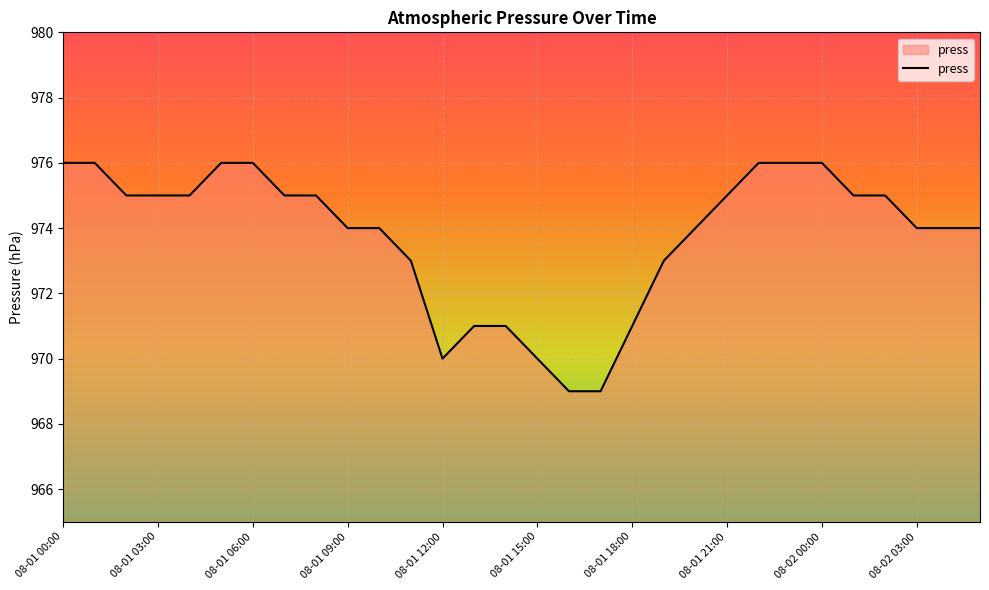

What is the difference between the maximum and minimum values?

7